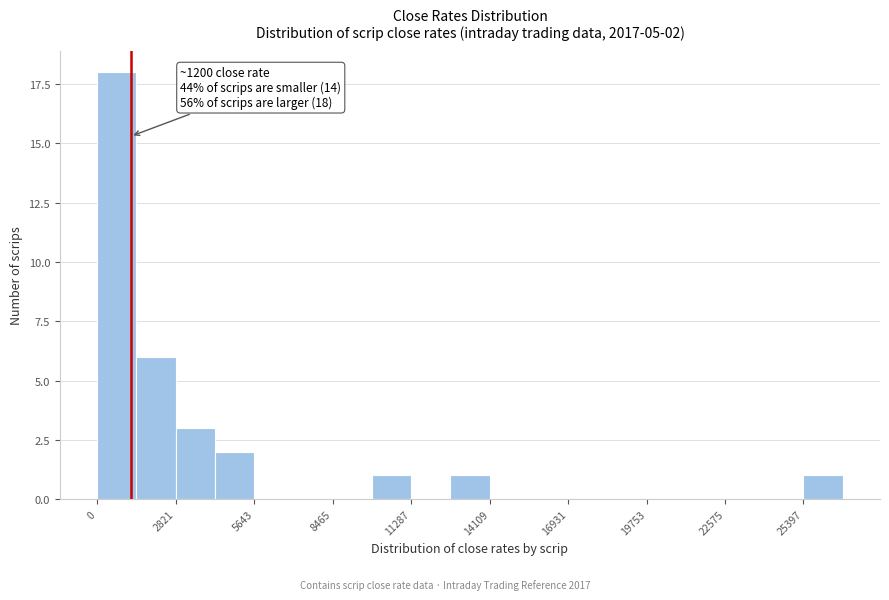

Read against the x-axis, roughly where is the centre of the tallest bar?

500